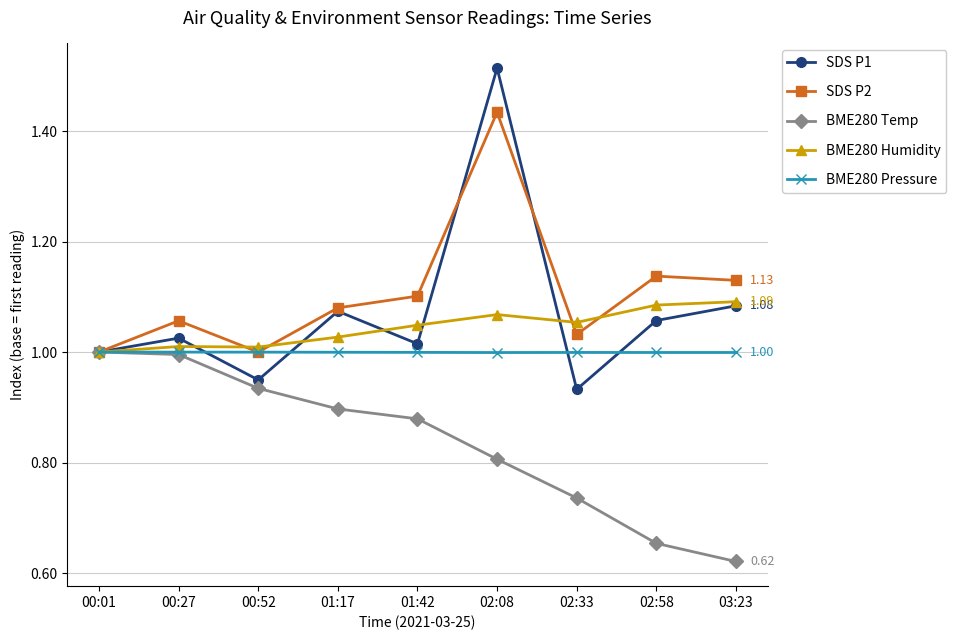

Which series has the largest total across all categories?

SDS P2